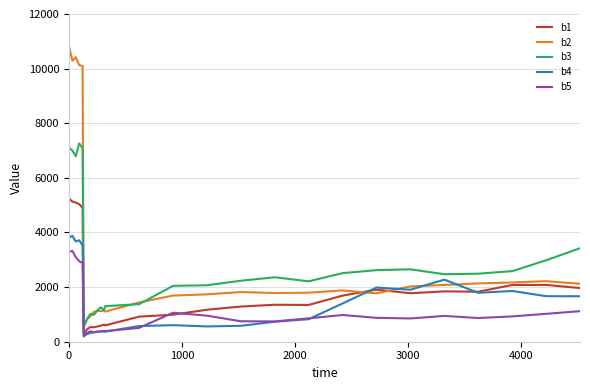

Which series has the largest range (max minus min)?

b2